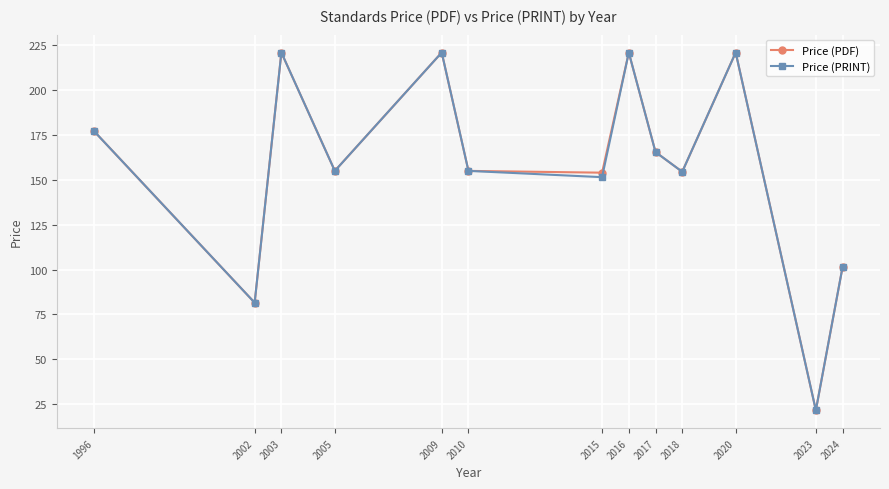

True or false: Price (PRINT) has a value of 349.0 at 2016.

False